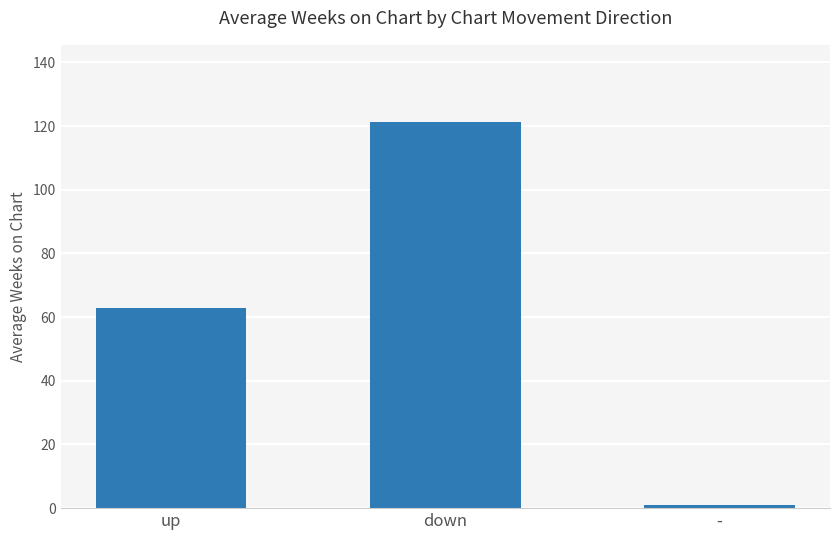

At which category does the chart reach its minimum across all series?

-